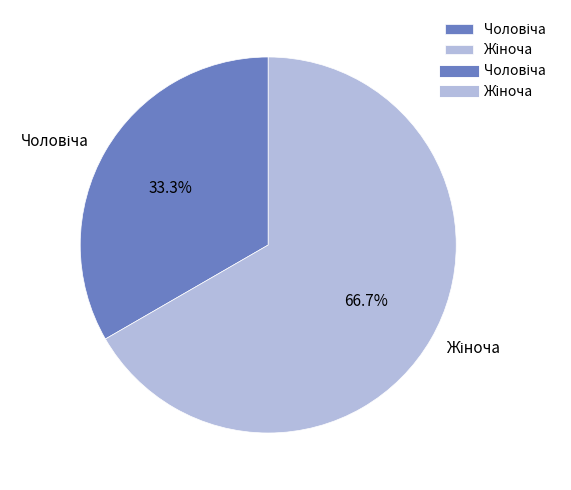

Does any single category account for the majority?

Yes